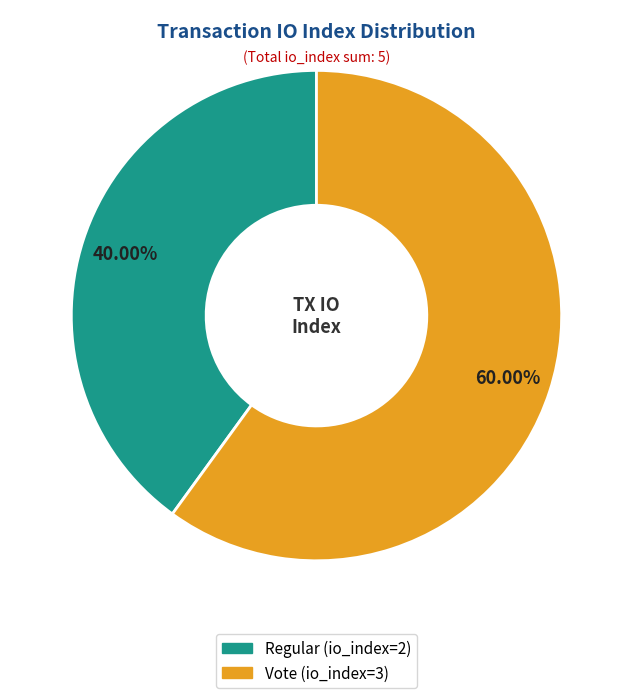

What is the ratio of the value at Regular (io_index=2) to the value at Vote (io_index=3)?

0.7